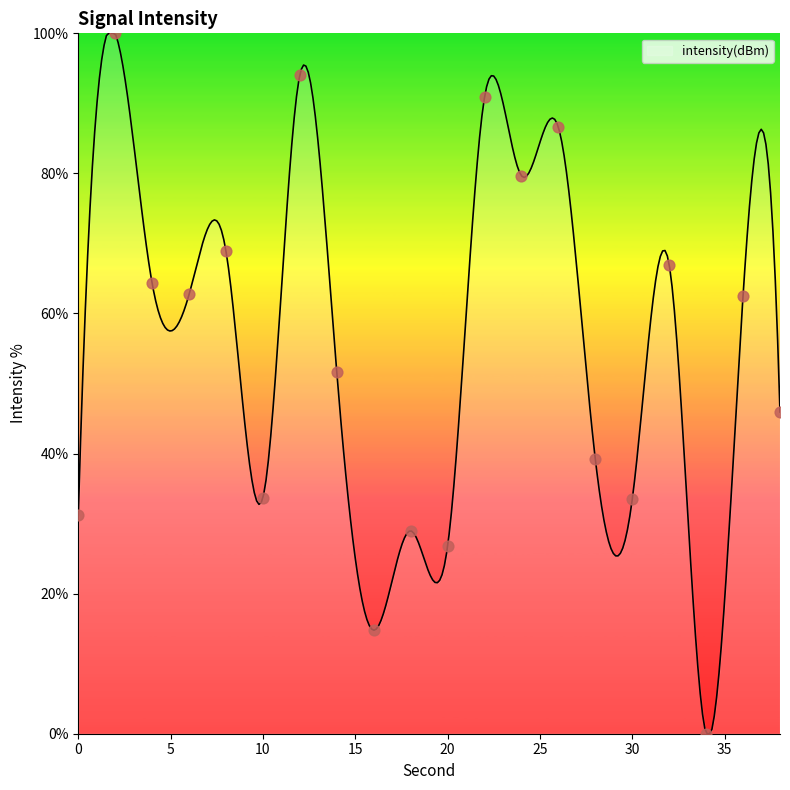

Between 34 and 32, which is larger?

32